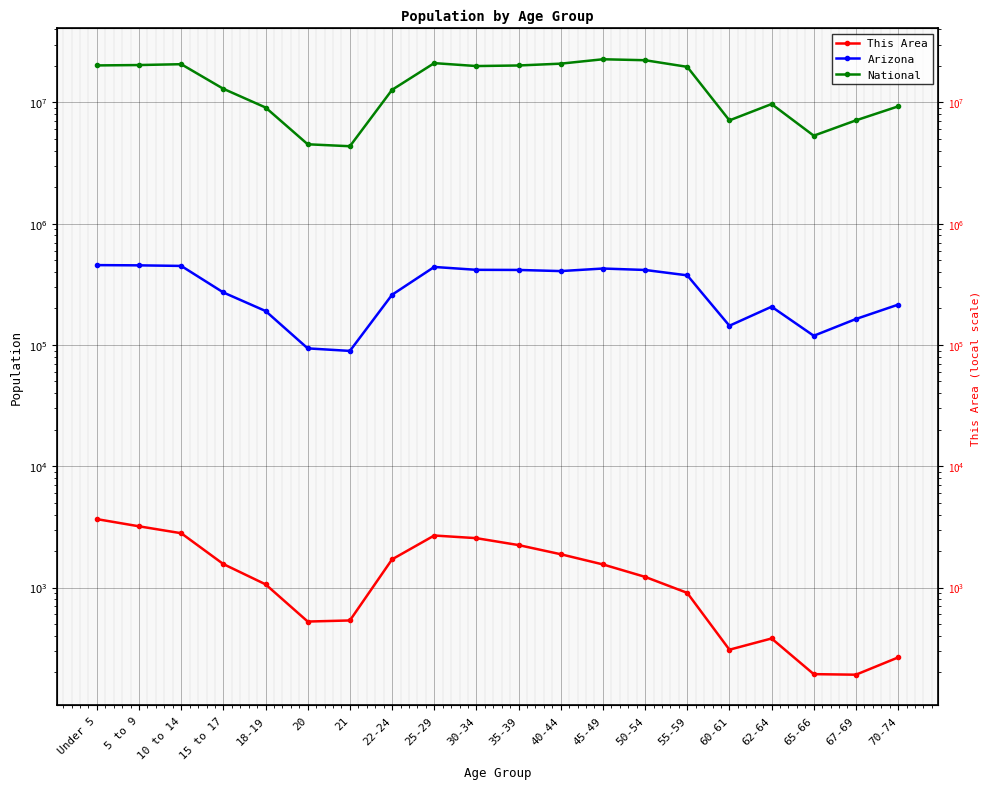

True or false: National has a value of 20677194 at 10 to 14.

True